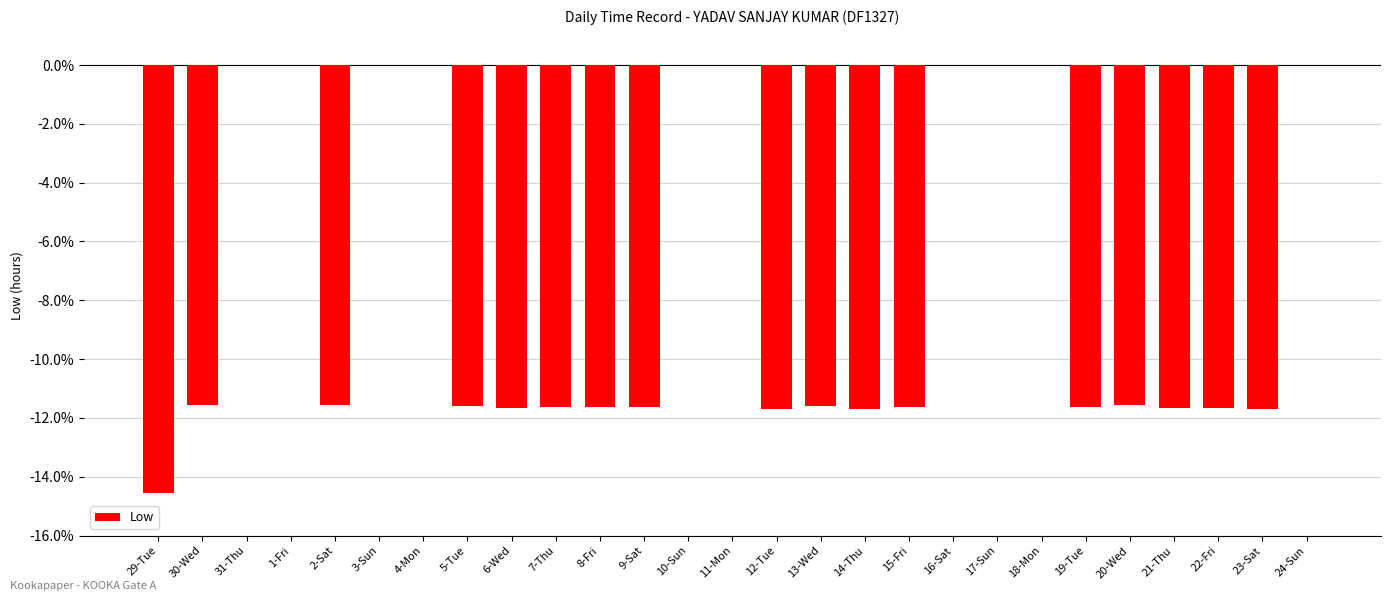

What is the change in value from 4-Mon to 15-Fri?

-11.6